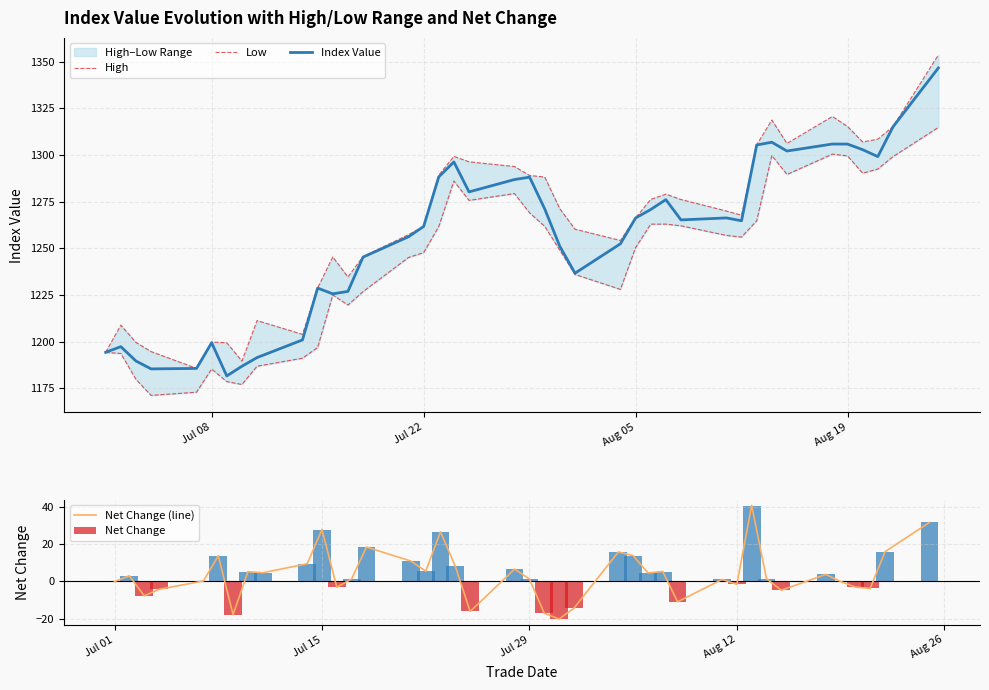

At how many categories does at least one series exceed 1227?

30